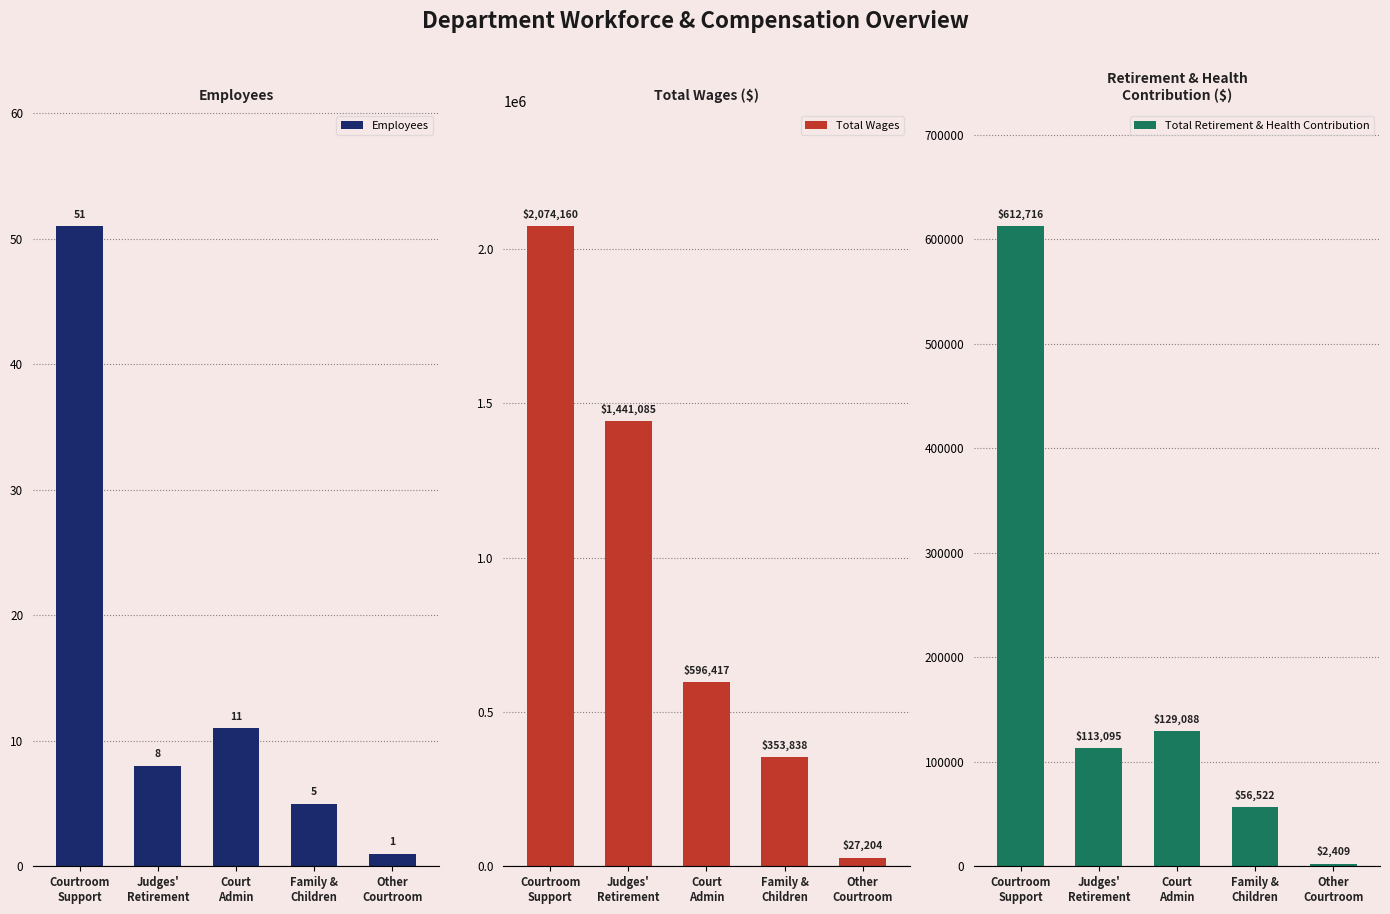

How many bars are there in total?

15